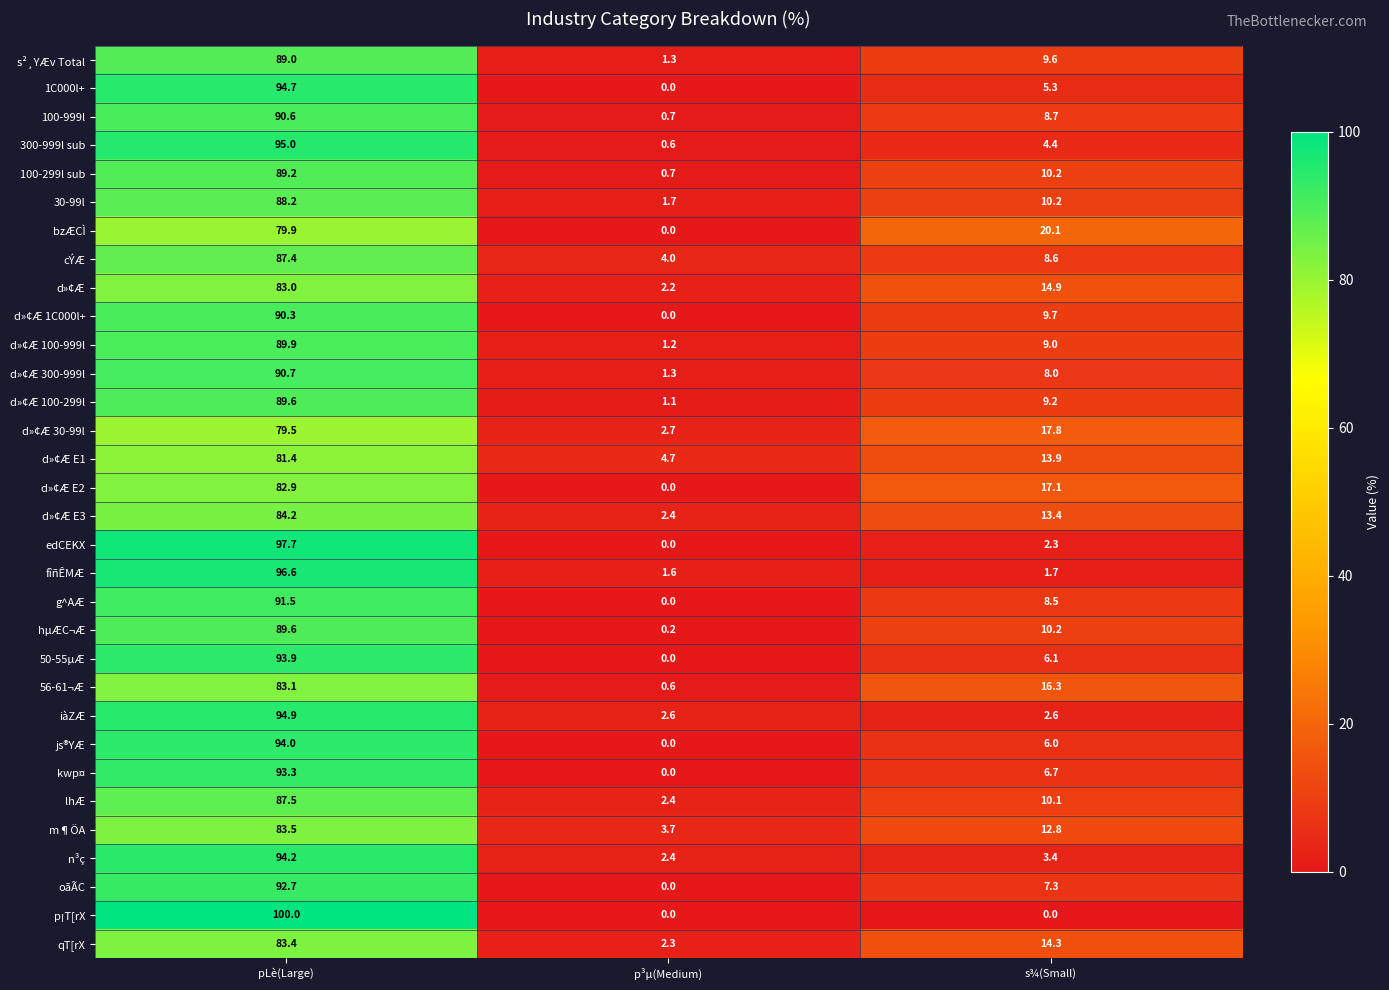

What is the difference between the highest and lowest values at s¾(Small)?

20.1